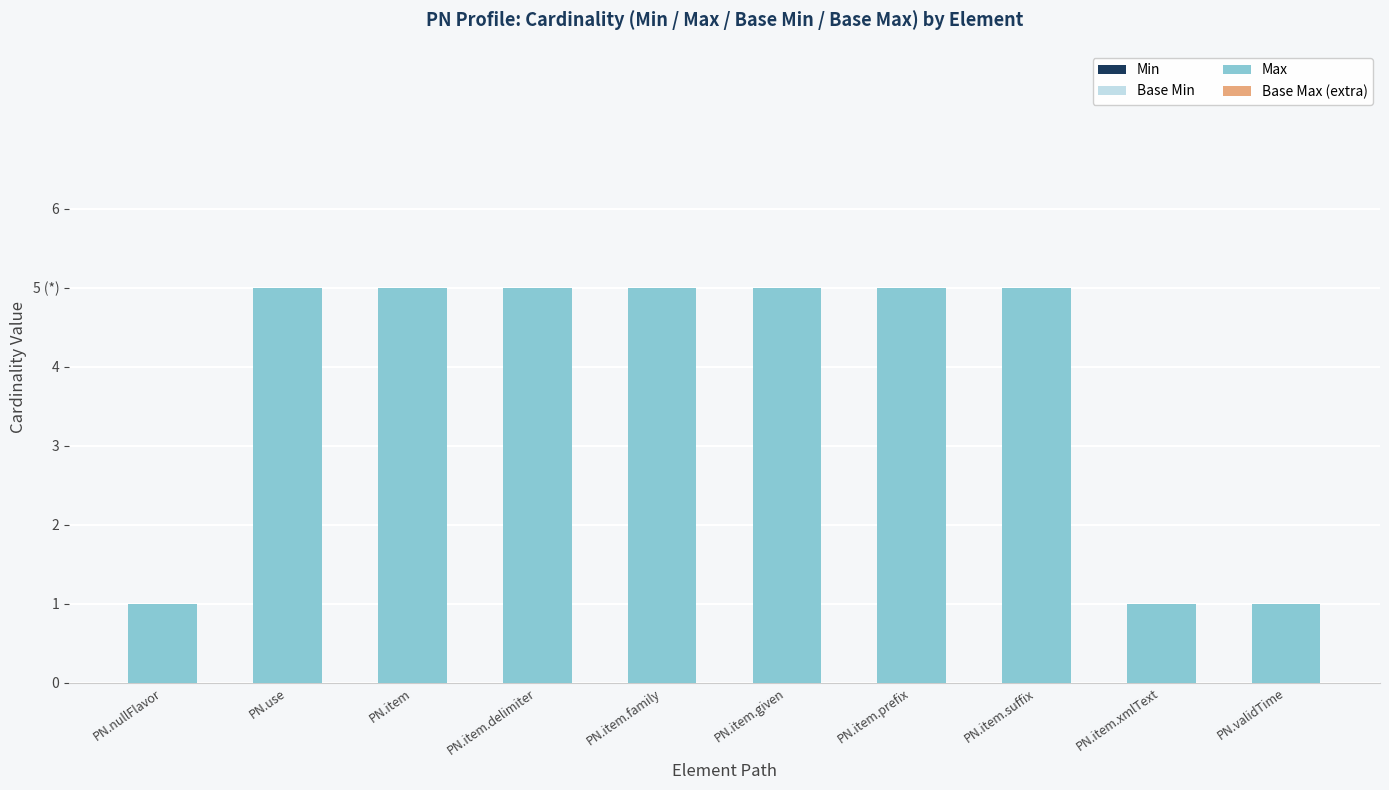

Are the bars horizontal?

No